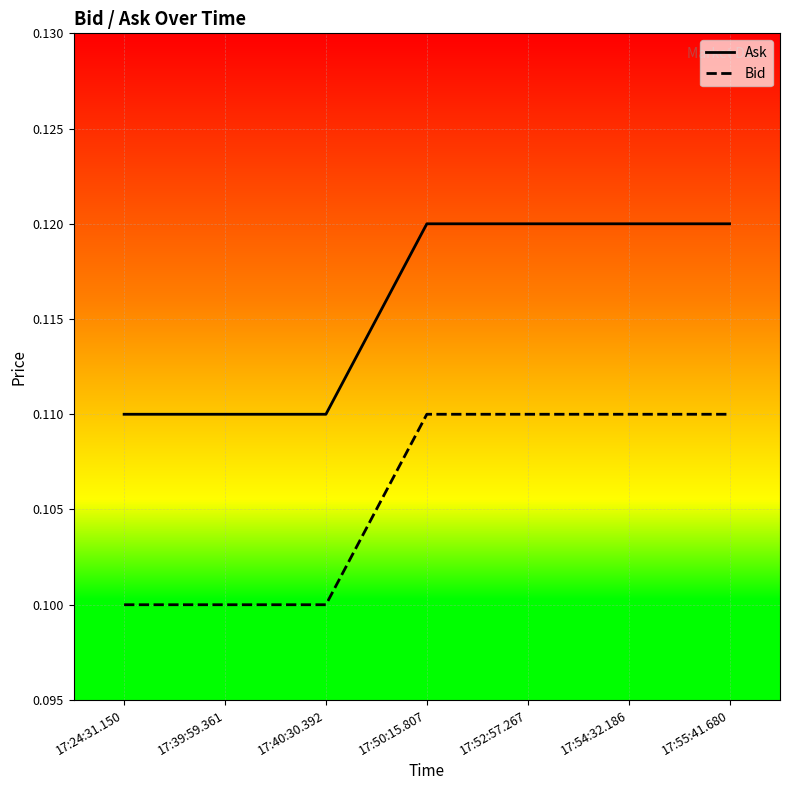

Which category has the highest value in the Ask series?

17:50:15.807